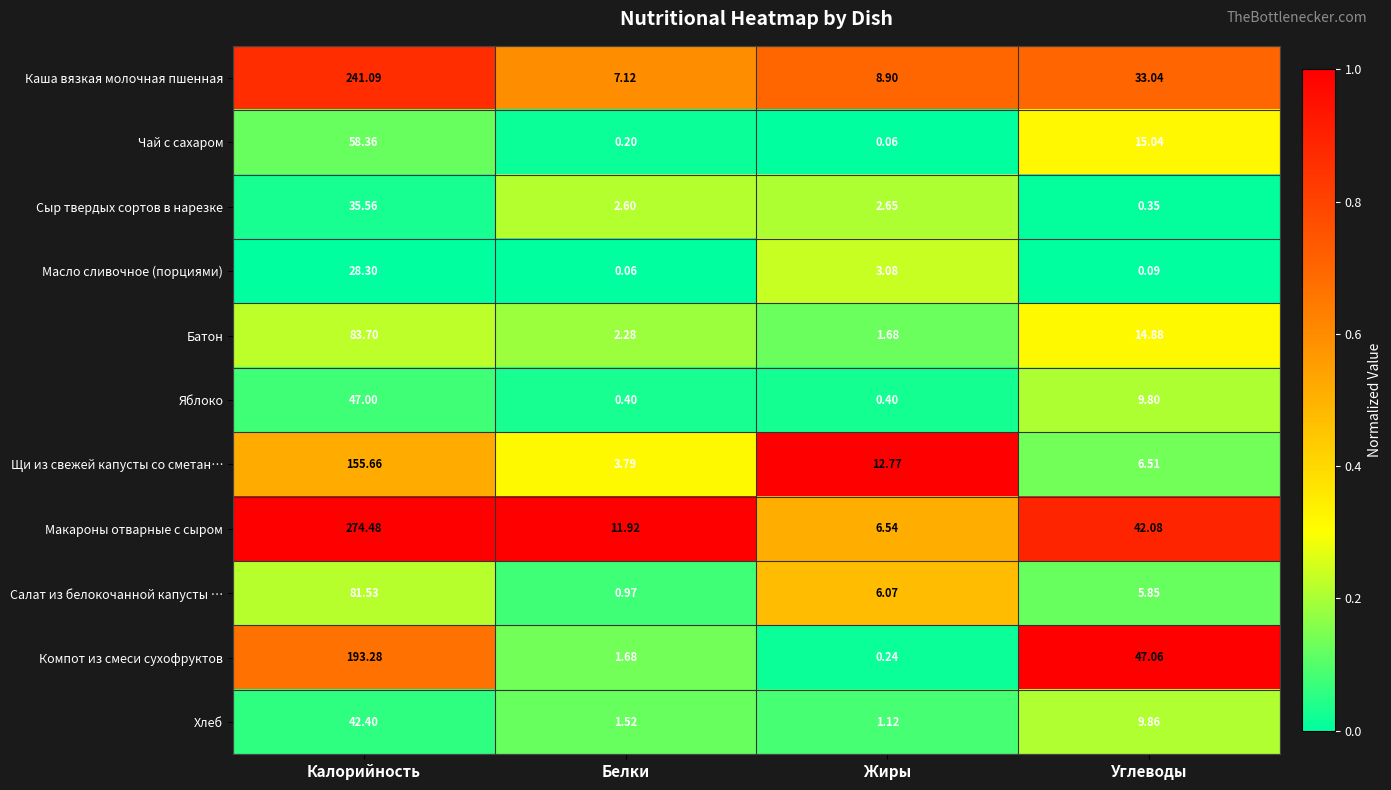

At which label does Сыр твердых сортов в нарезке first exceed 2?

Калорийность